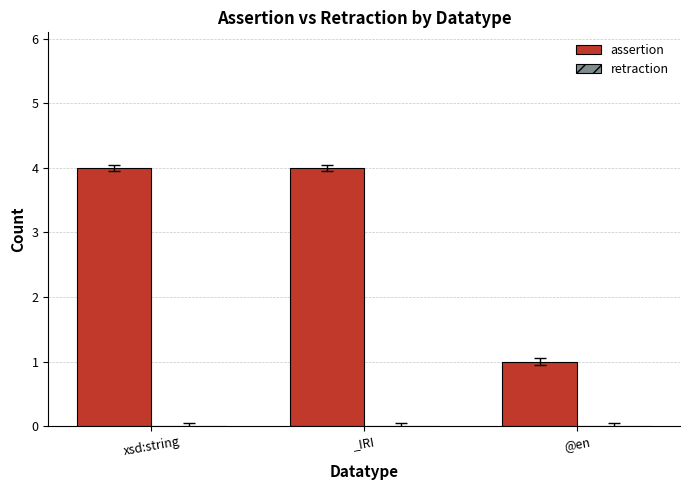

What position from the right is @en?

1